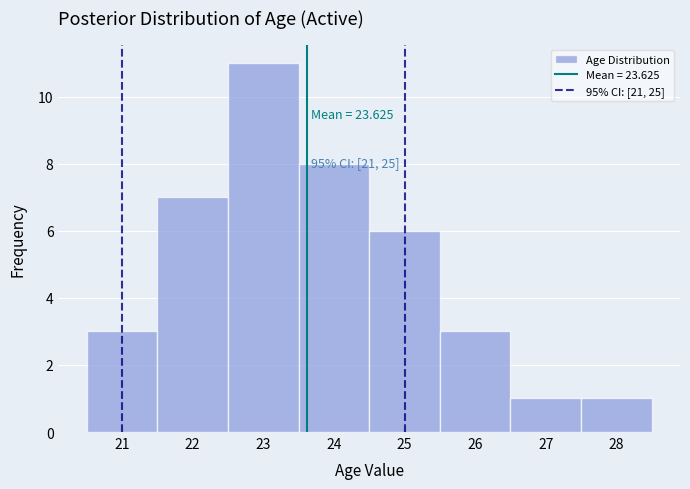

Which range on the x-axis has the tallest bar?

22.5 to 23.5